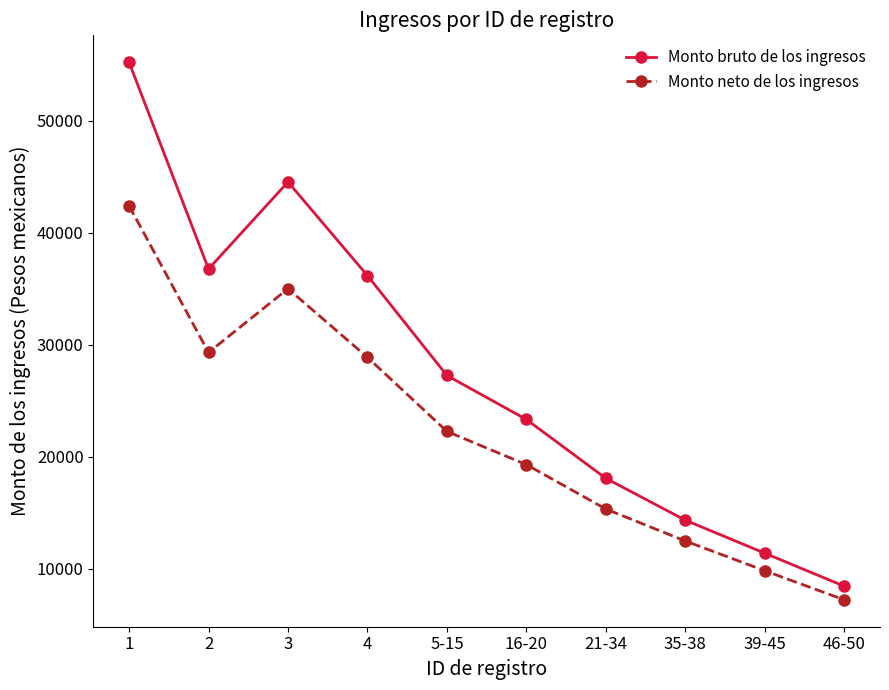

What is the difference between the Monto bruto de los ingresos values at 21-34 and 3?

26482.8